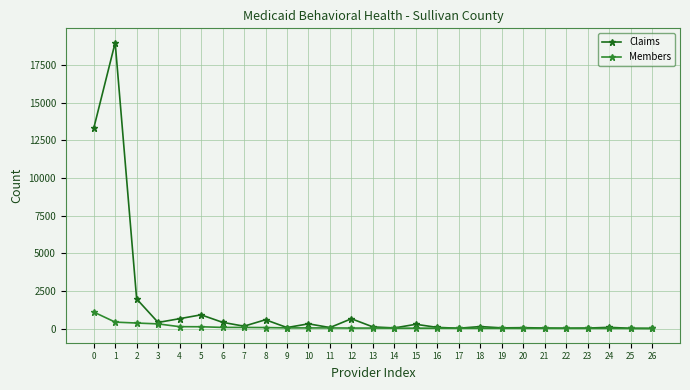

Which series has the largest total across all categories?

Claims